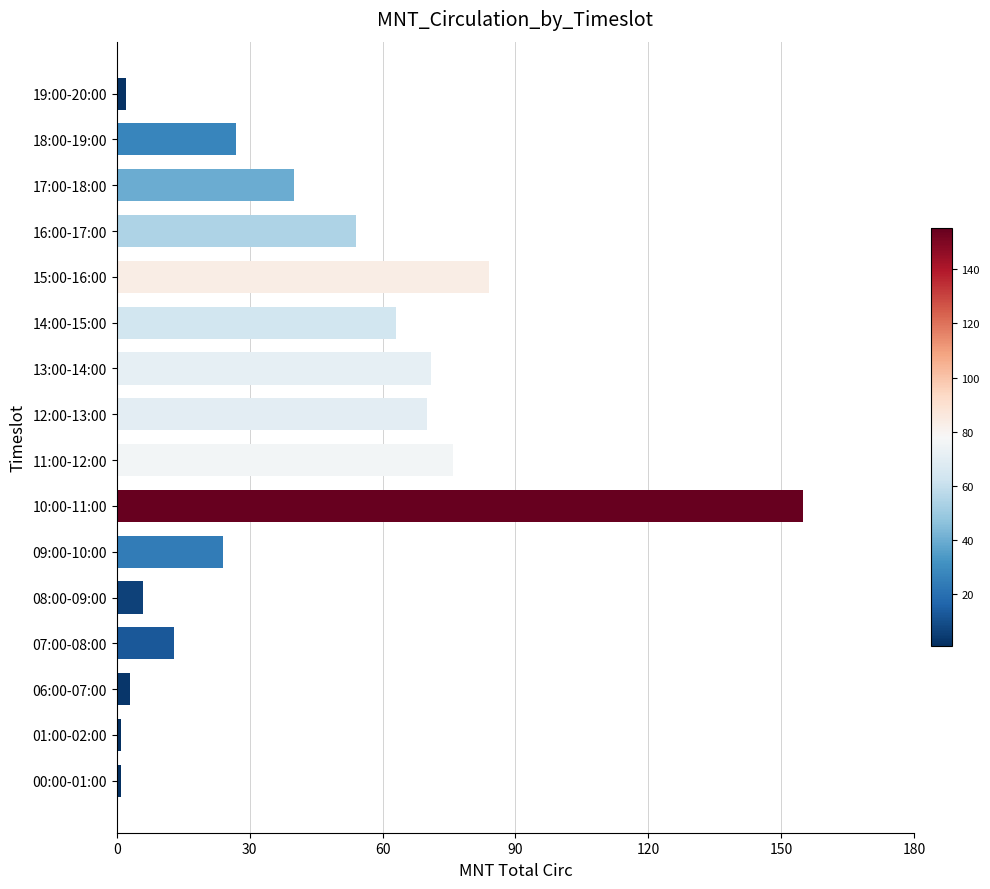

What is the change in value from 15:00-16:00 to 17:00-18:00?

-44